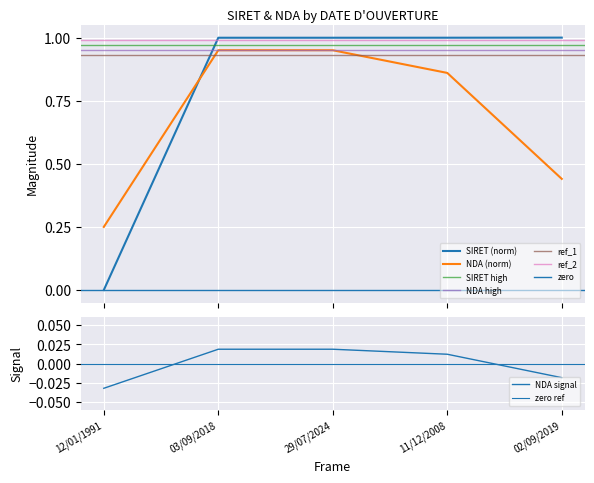

The SIRET series shows -0.4 at 12/01/1991. True or false?

False